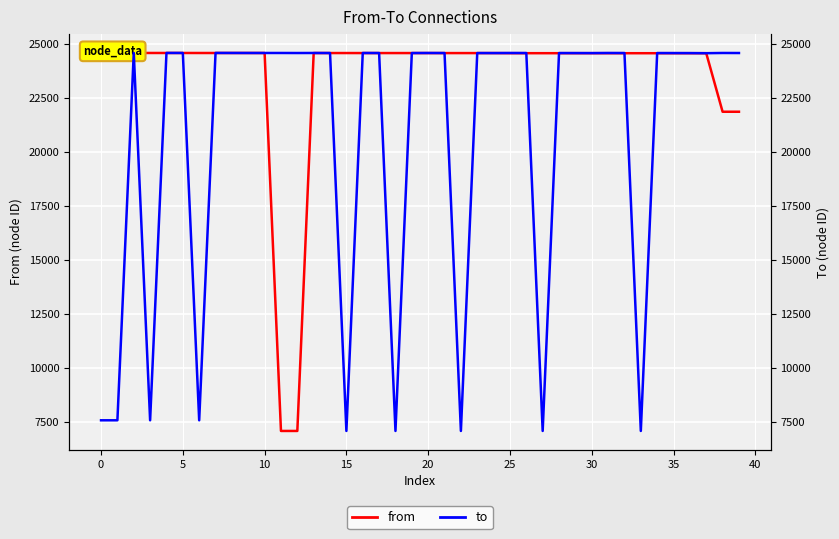

Between 13 and 16, which series saw the biggest shift?

from